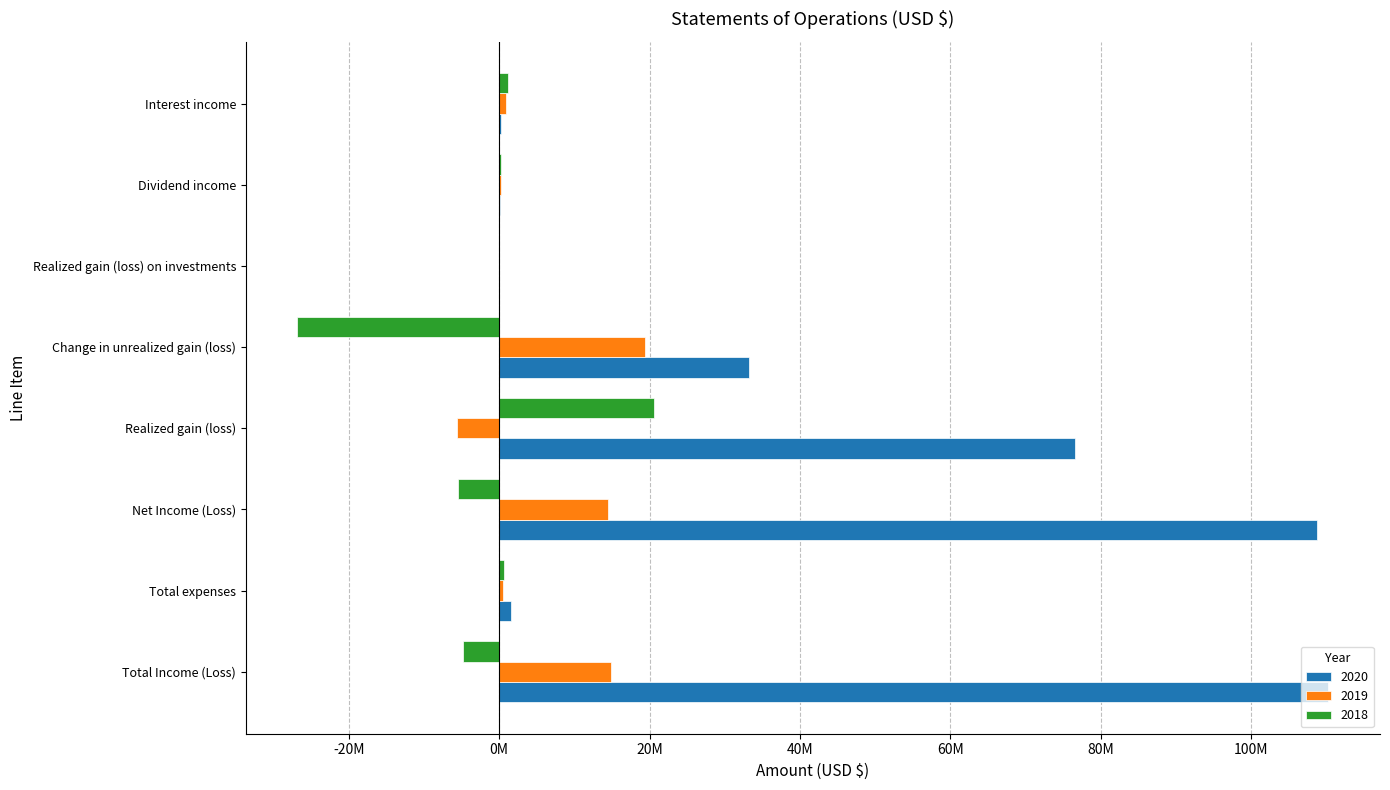

What are all the series names shown in the legend?

2020, 2019, 2018